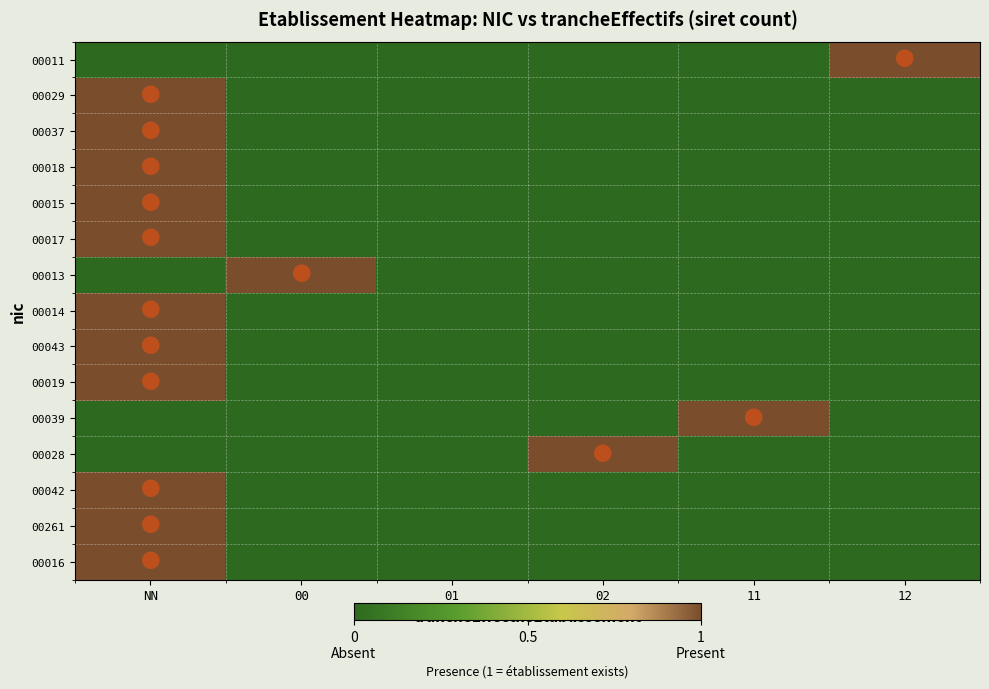

Rank the series at NN from lowest to highest value.

00011, 00013, 00039, 00028, 00029, 00037, 00018, 00015, 00017, 00014, 00043, 00019, 00042, 00261, 00016